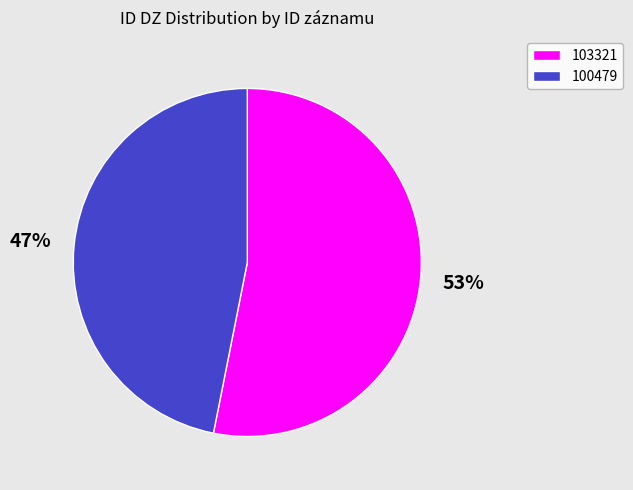

Which slice is the smallest?

100479